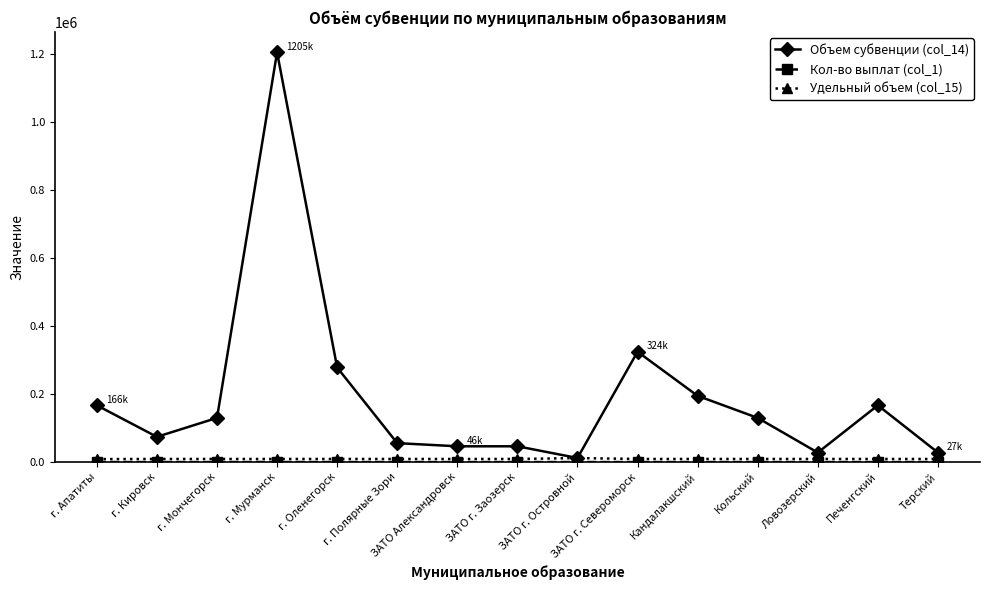

True or false: Объем субвенции (col_14) has more than 0 points higher than both neighbors.

True